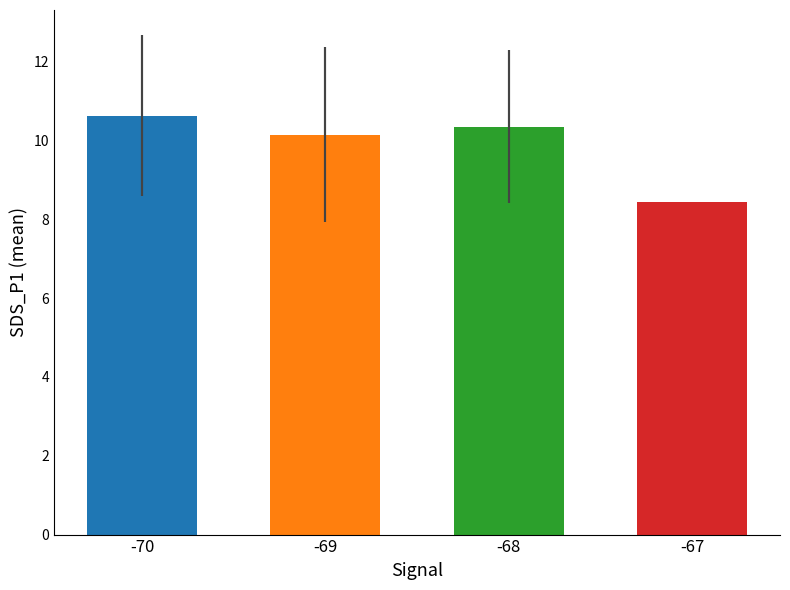

What is the difference between the maximum and minimum values?

2.2